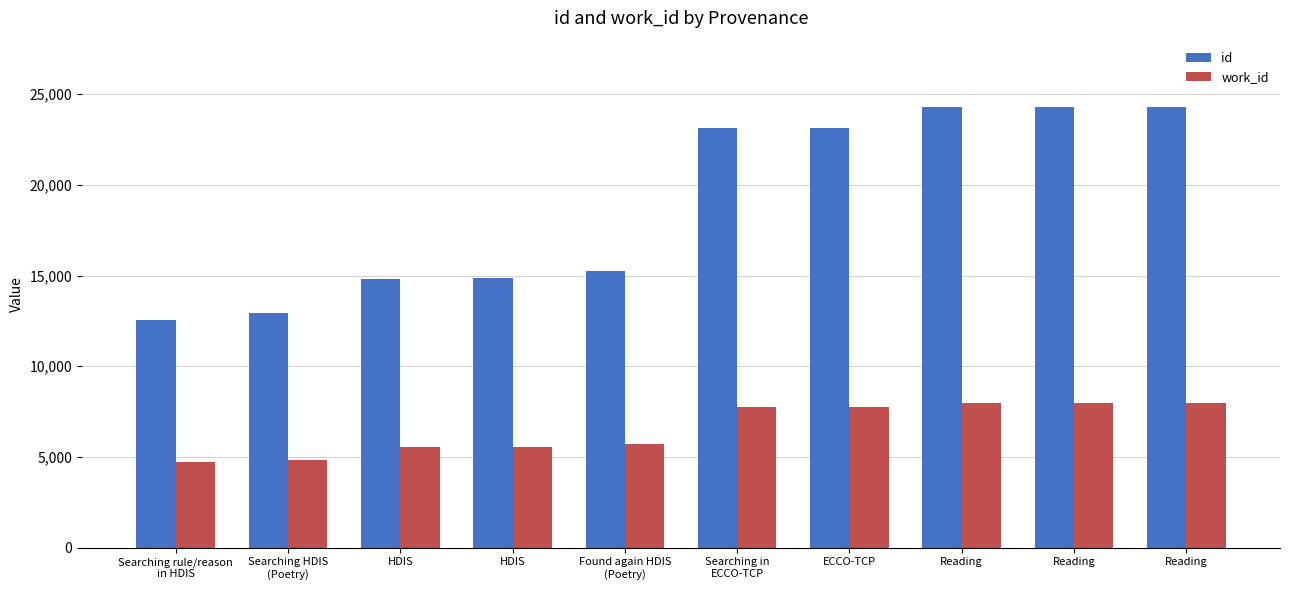

At which label does work_id first exceed 7750?

ECCO-TCP